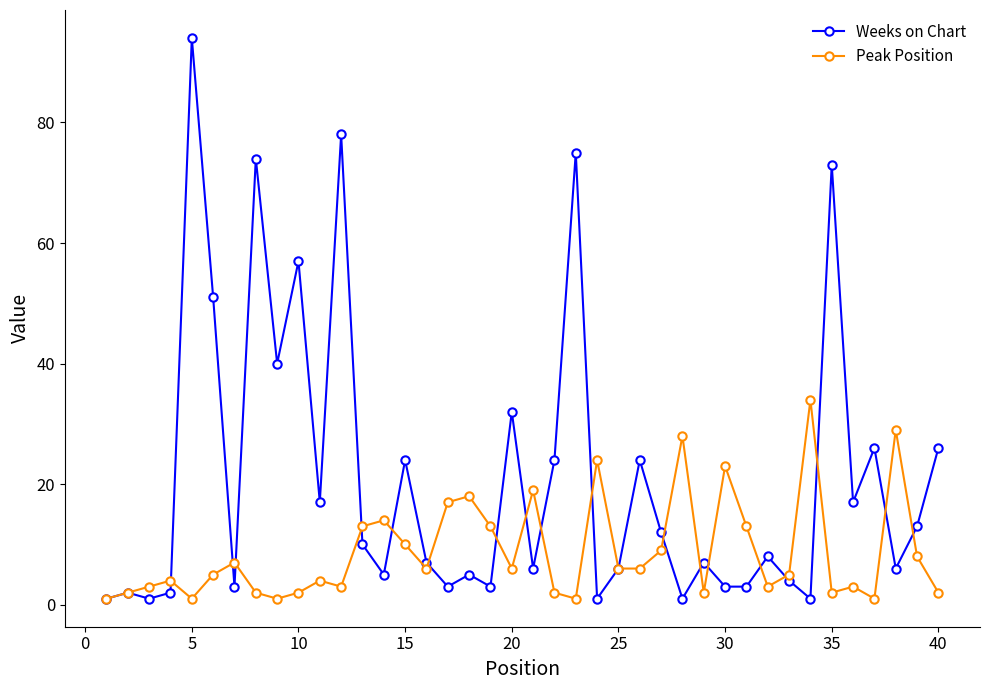

True or false: Peak Position has more than 0 points higher than both neighbors.

True